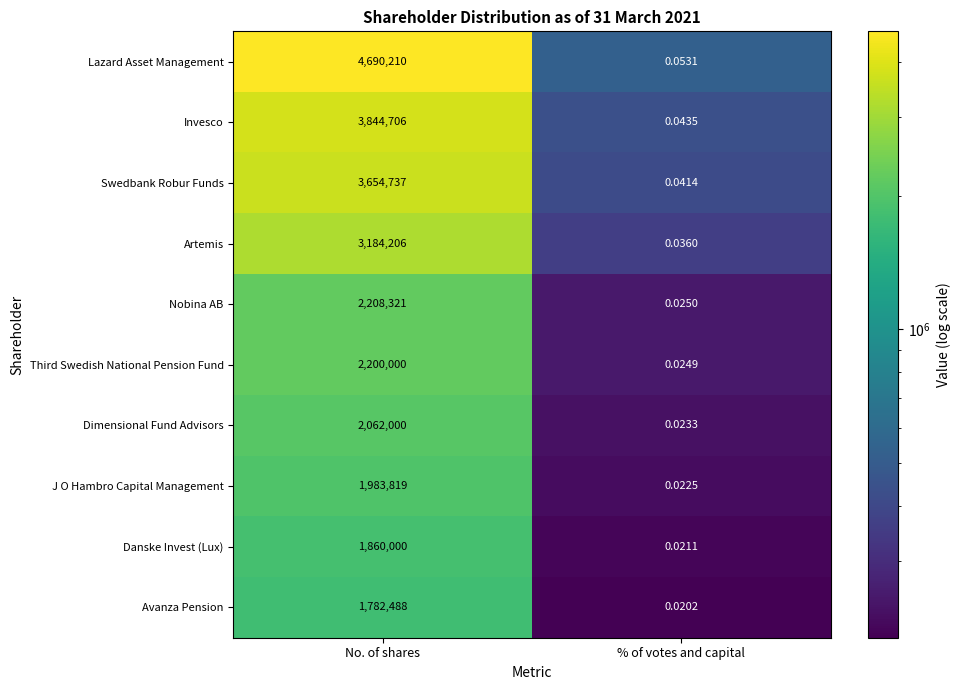

Which series has the largest total across all categories?

Lazard Asset Management